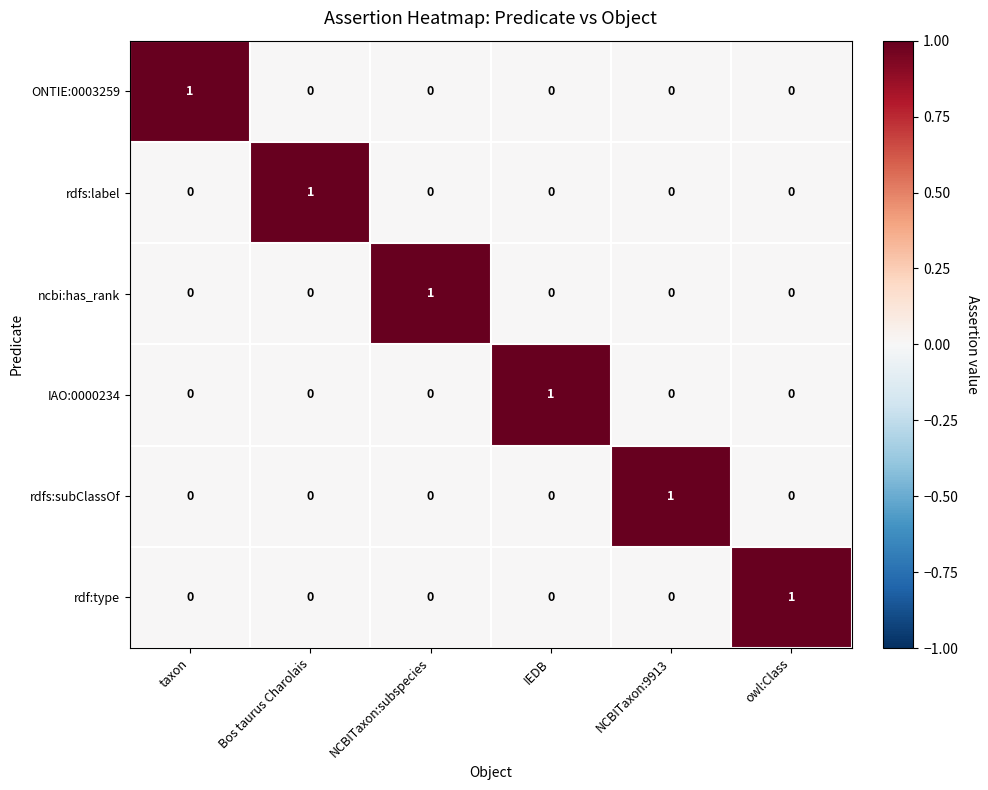

How many ONTIE:0003259 values are between 0 and 1?

6